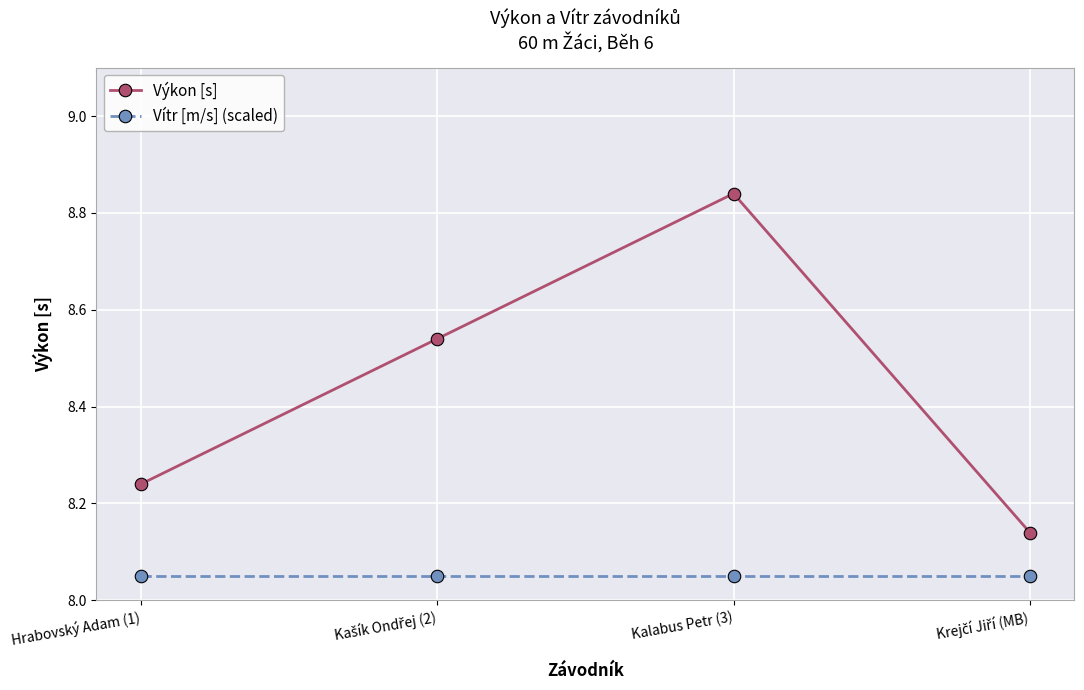

What is the sum of all Vítr [m/s] (scaled) values?

32.2